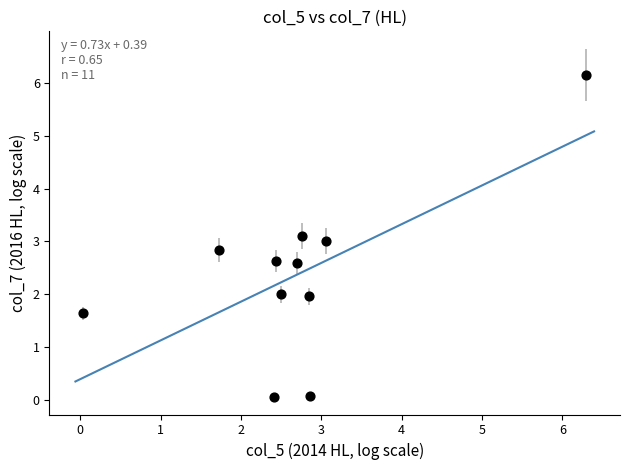

What is the range of Y values (max minus min)?

6.1